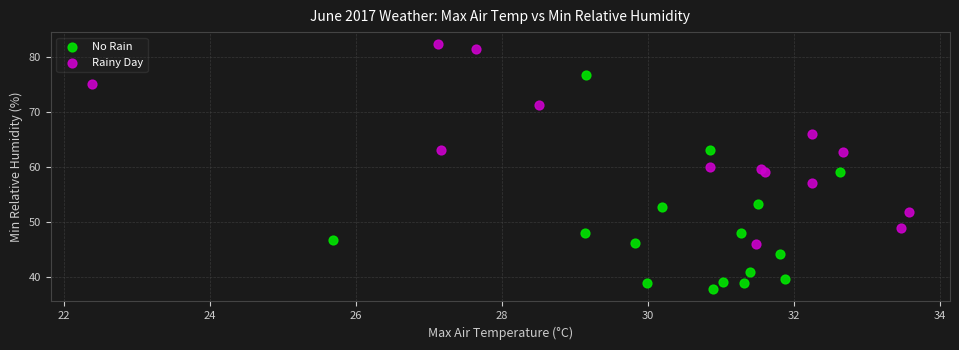

Which series has the widest spread of Y values?

No Rain